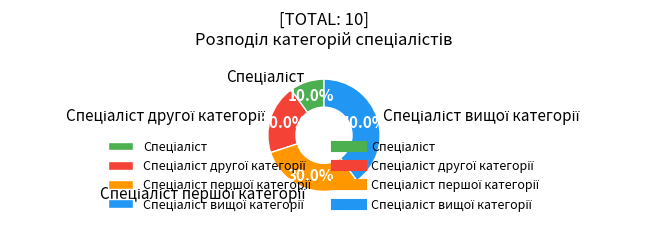

Does any single category account for the majority?

No